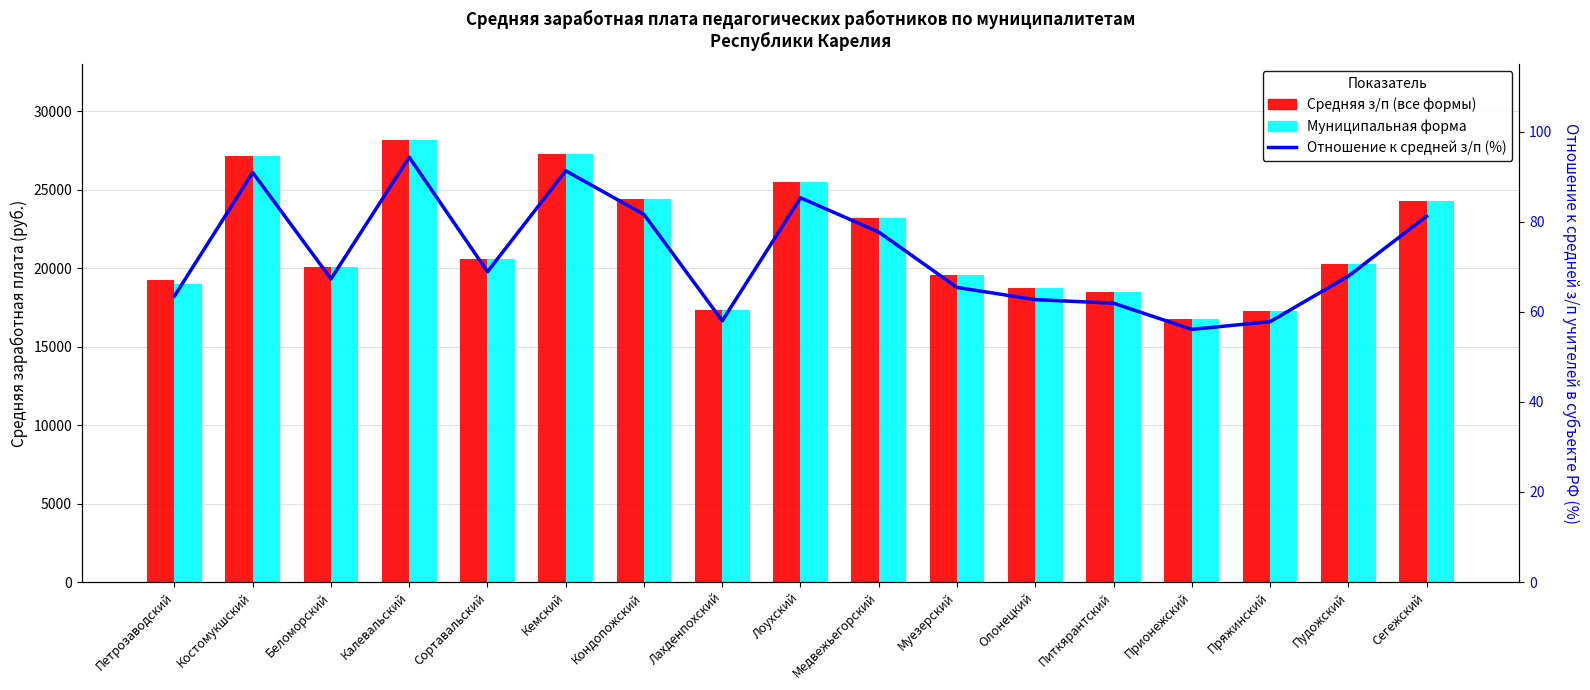

Is it true that Средняя з/п (все формы) equals 32318.5 at Сортавальский?

False